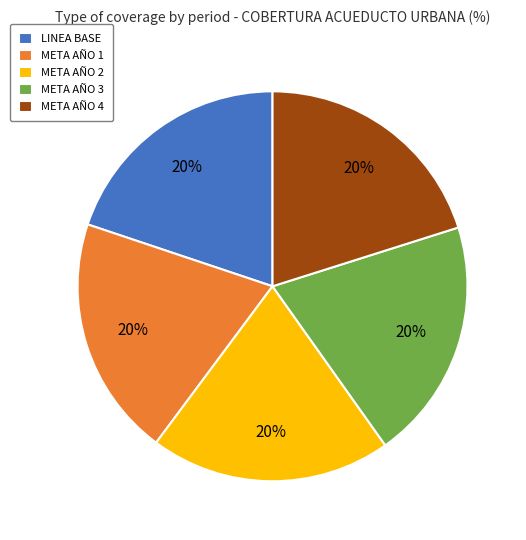

To the nearest percent, what is the average slice percentage?

20%